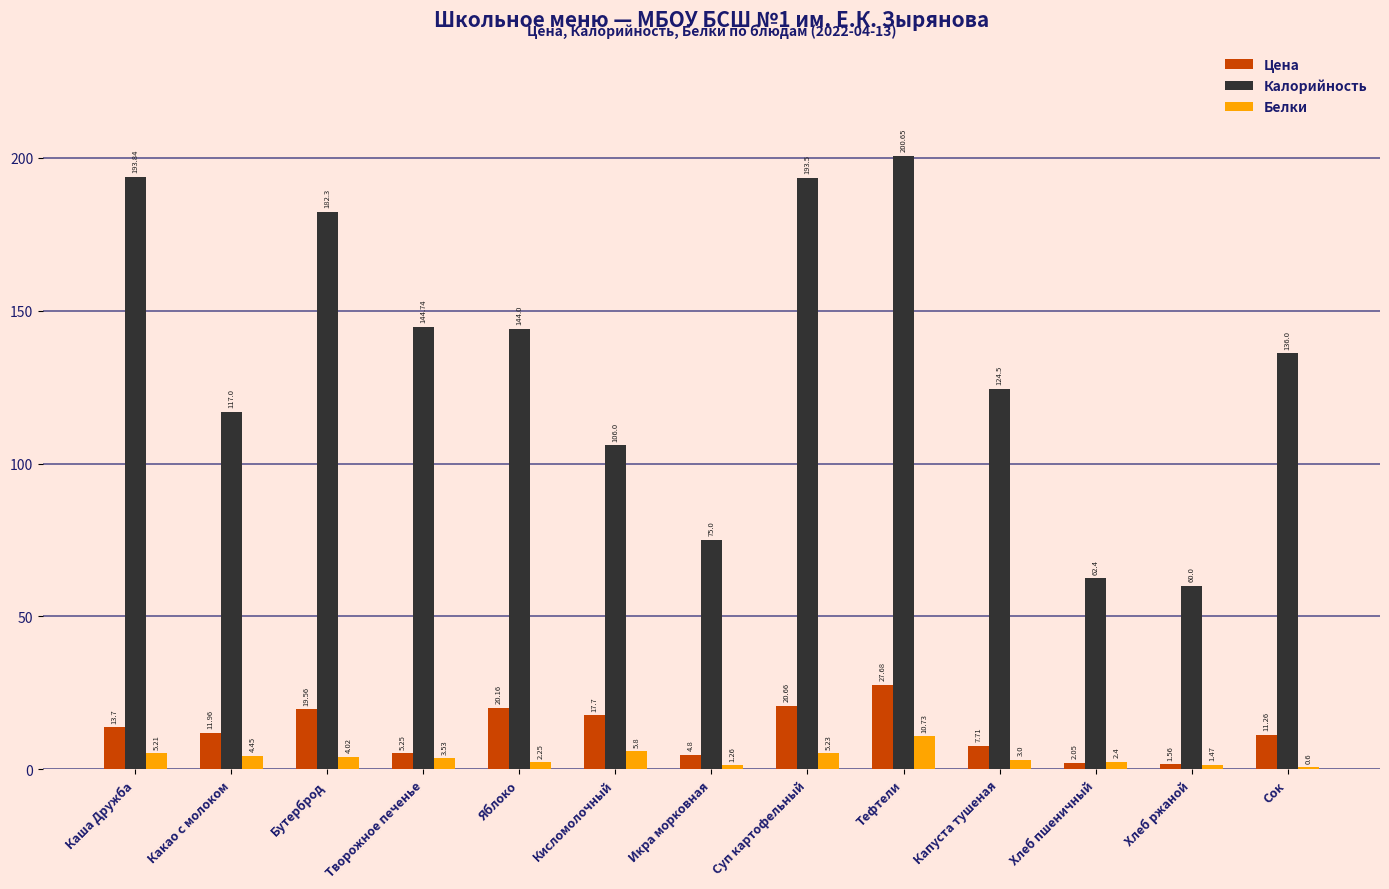

Where does the Белки series first go above 3?

Каша Дружба